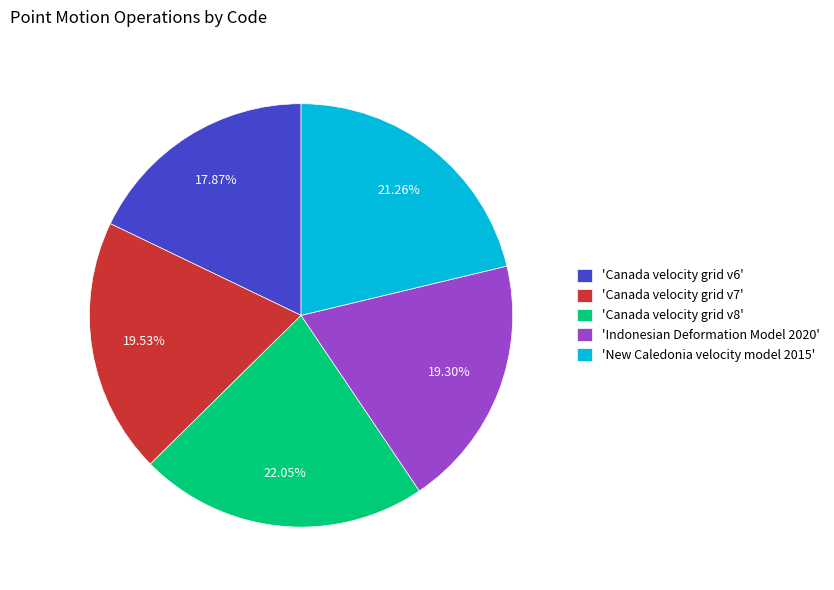

What is the ratio of the value at 'New Caledonia velocity model 2015' to the value at 'Indonesian Deformation Model 2020'?

1.1